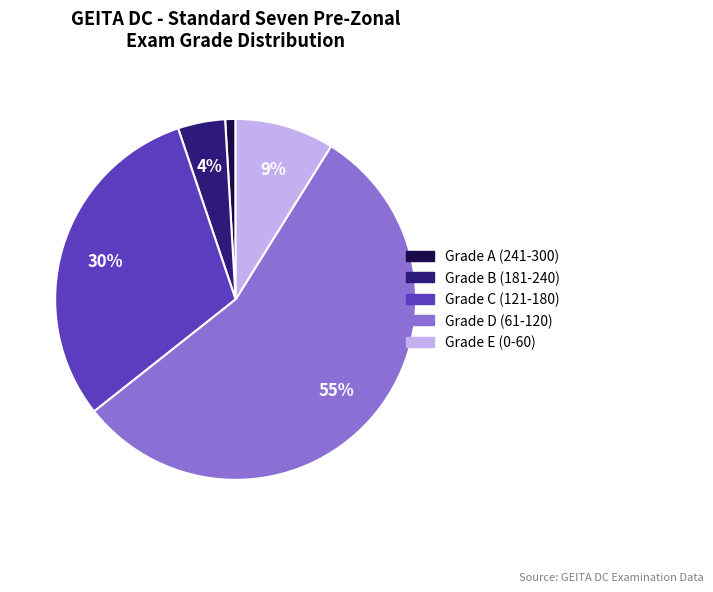

Rank the categories by value from lowest to highest.

Grade A (241-300), Grade B (181-240), Grade E (0-60), Grade C (121-180), Grade D (61-120)